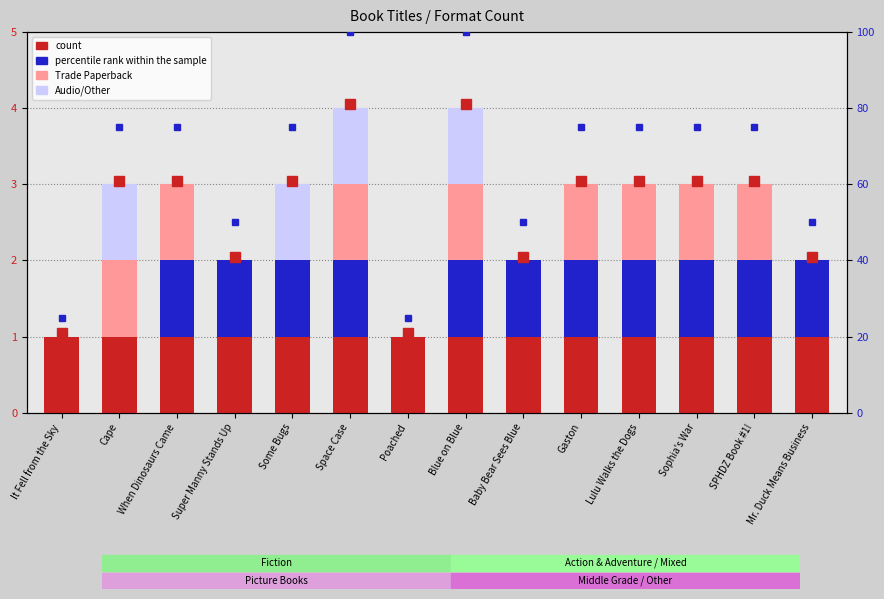

True or false: Audio/Other has a value of -1 at It Fell from the Sky.

False